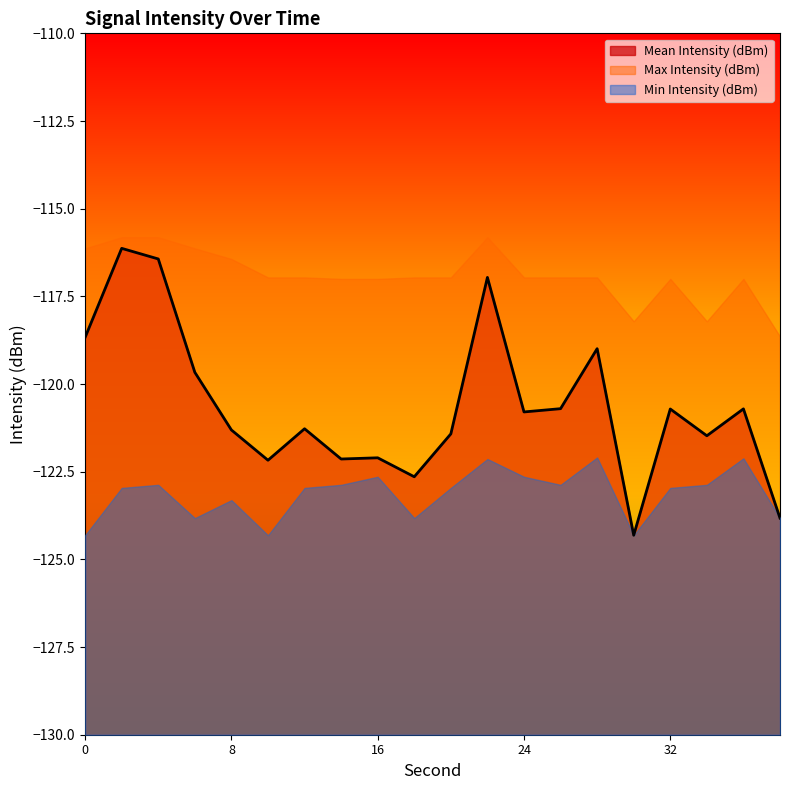

What is the sum of all Min Intensity (dBm) values?

-2462.7